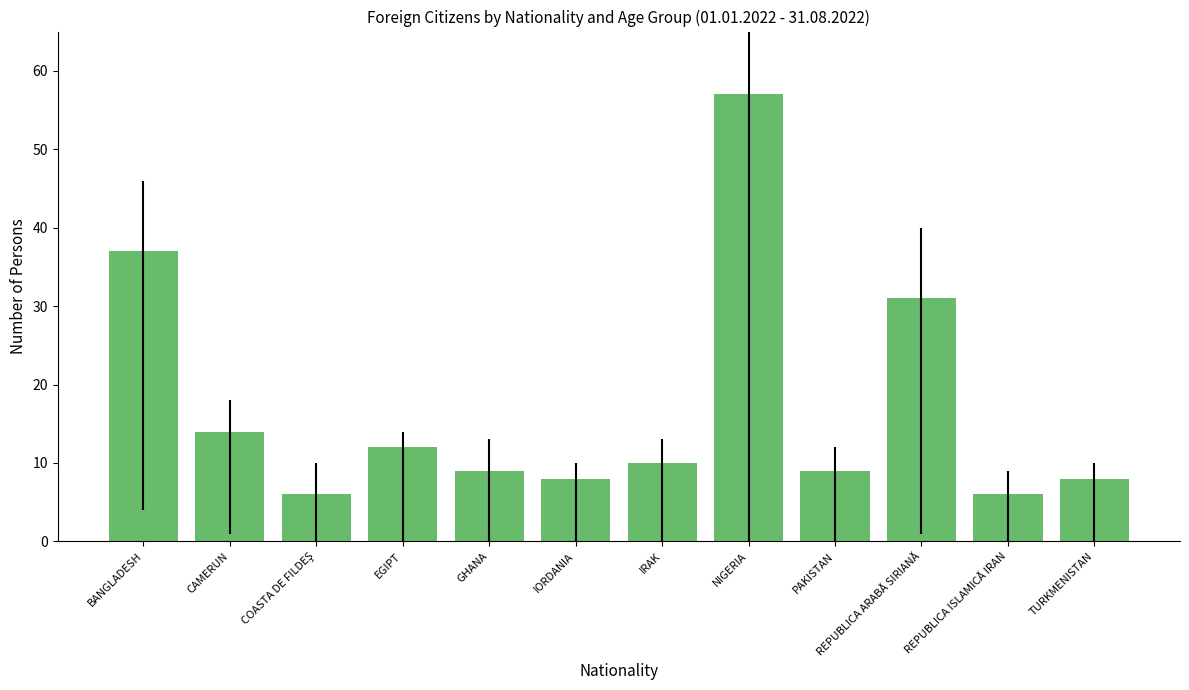

Does the chart contain stacked bars?

No